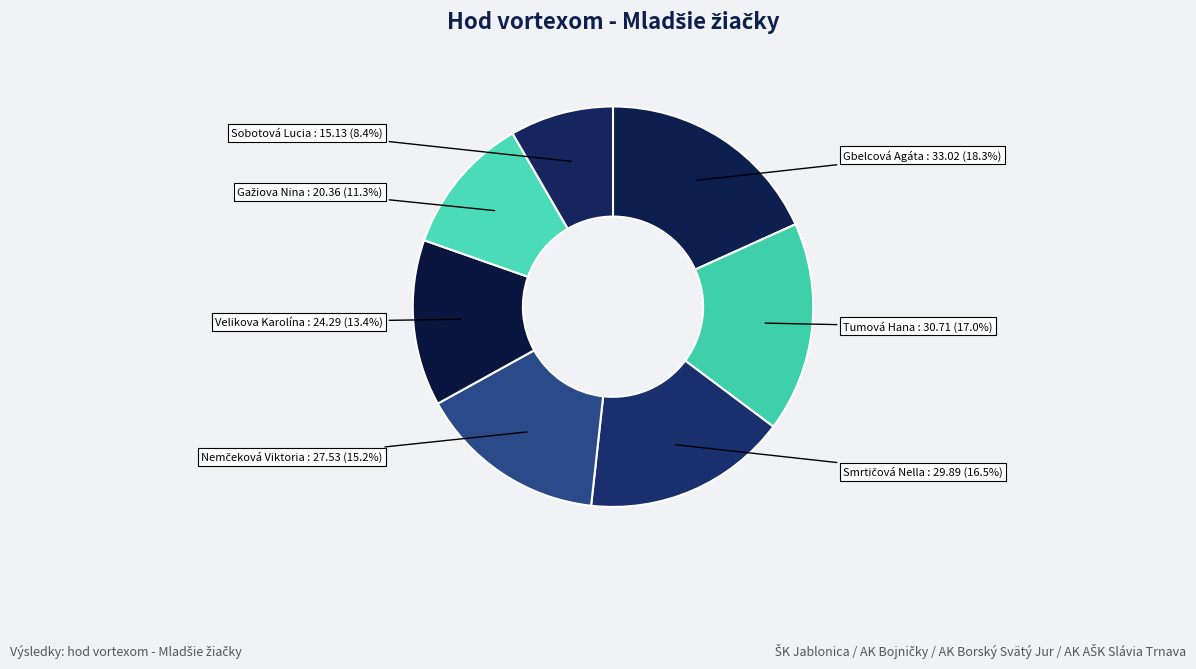

To the nearest percent, what is the average slice percentage?

14%